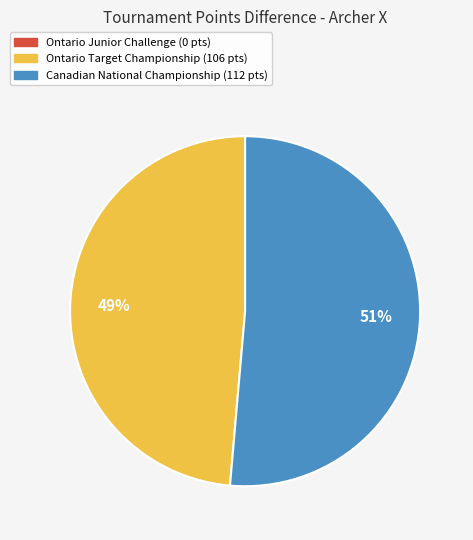

Which slice represents more than half of the pie?

Canadian National Championship